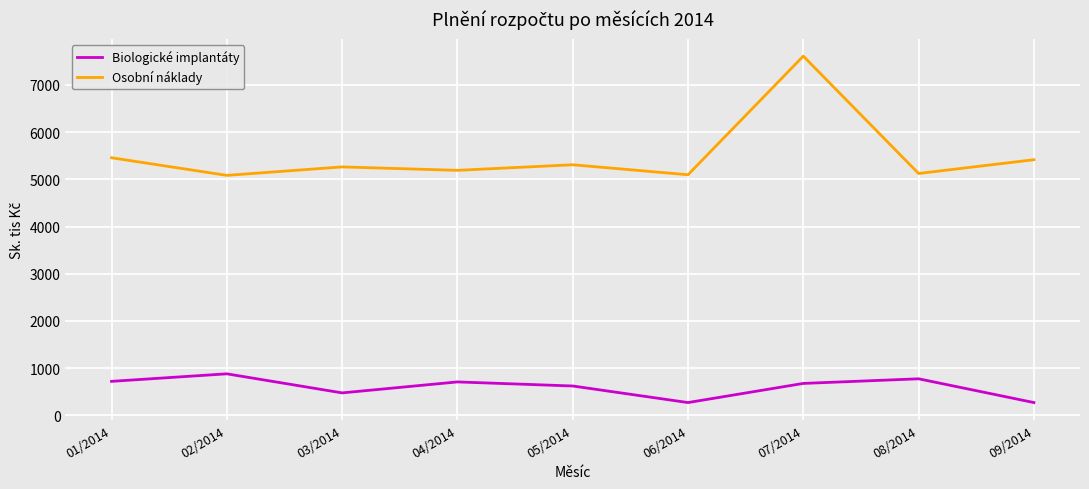

What is the average value of the Osobní náklady series?

5506.2